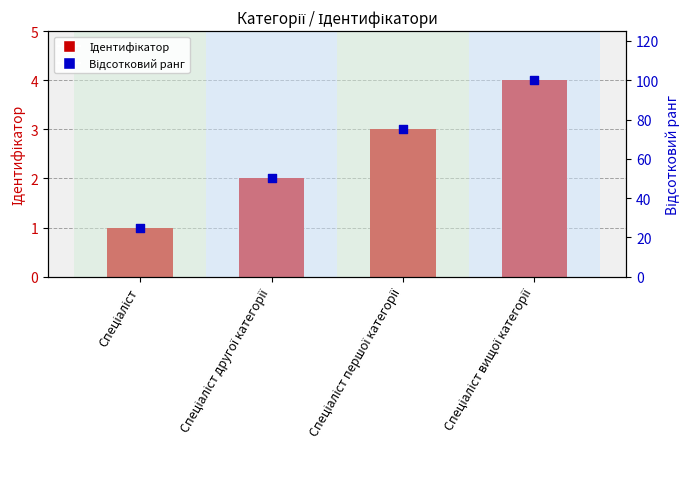

What are all the series names shown in the legend?

Ідентифікатор, Відсотковий ранг